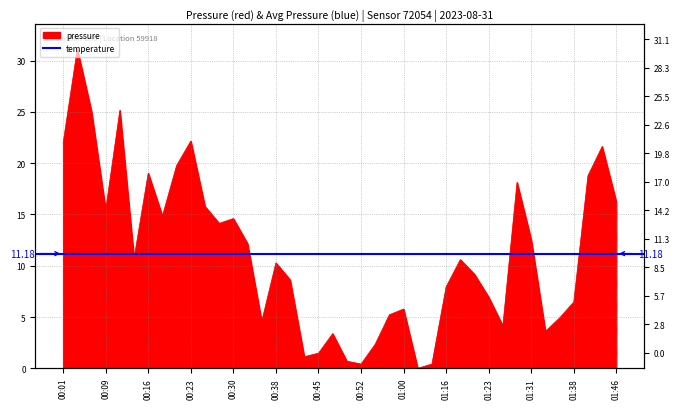

Reading left to right, list all the values displayed in this chart.

22.0	31.1	25.1	15.4	25.2	10.7	19.0	14.9	19.8	22.2	15.8	14.1	14.6	12.2	4.6	10.3	8.6	1.1	1.5	3.4	0.7	0.4	2.4	5.2	5.8	0.0	0.4	7.9	10.6	9.2	6.9	4.1	18.1	12.5	3.6	4.9	6.5	18.8	21.6	16.2